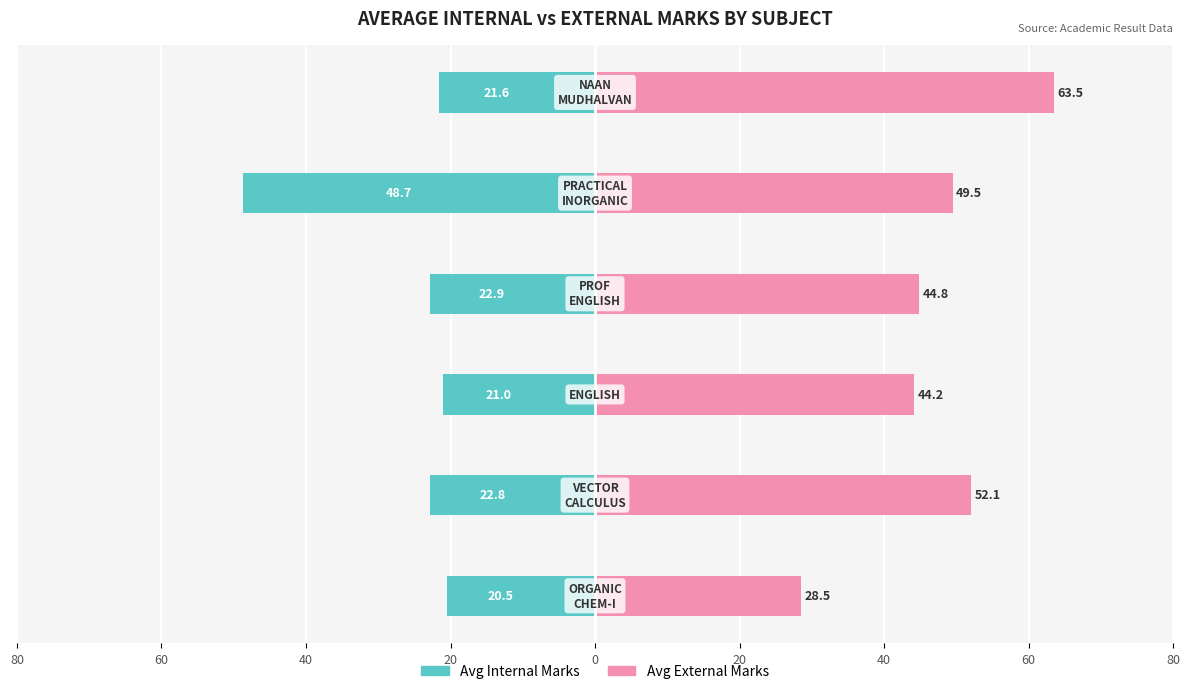

What is the value of the Avg Internal Marks bar at the 2nd from the left?

-22.8